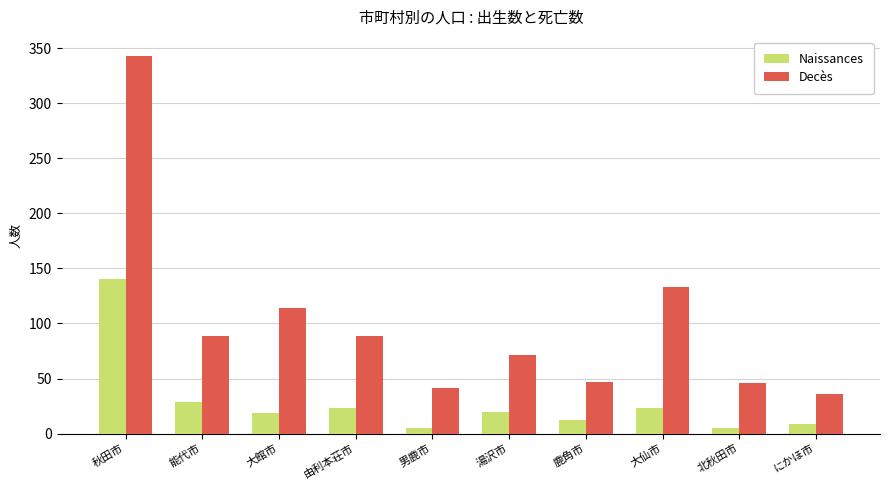

What is the smallest value displayed?

5